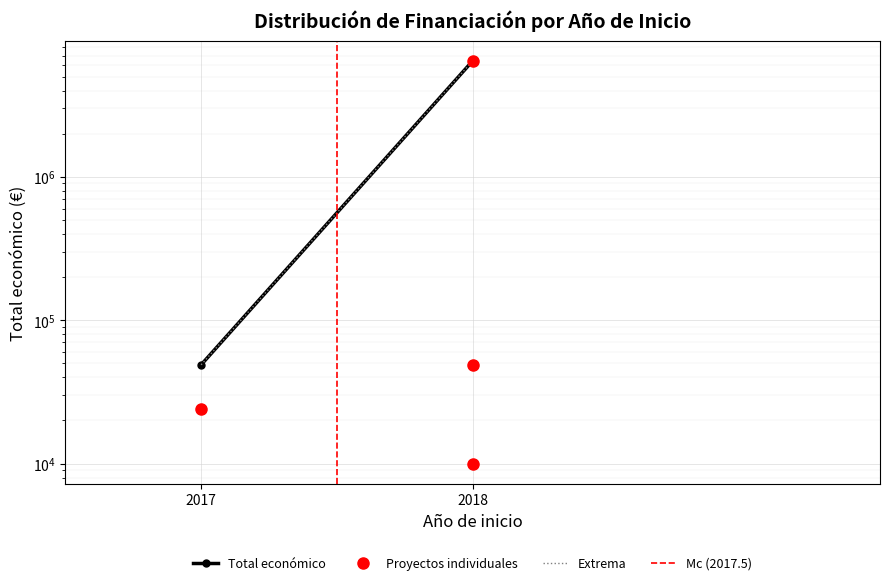

Is it true that the value at 2018 is 80350?

False